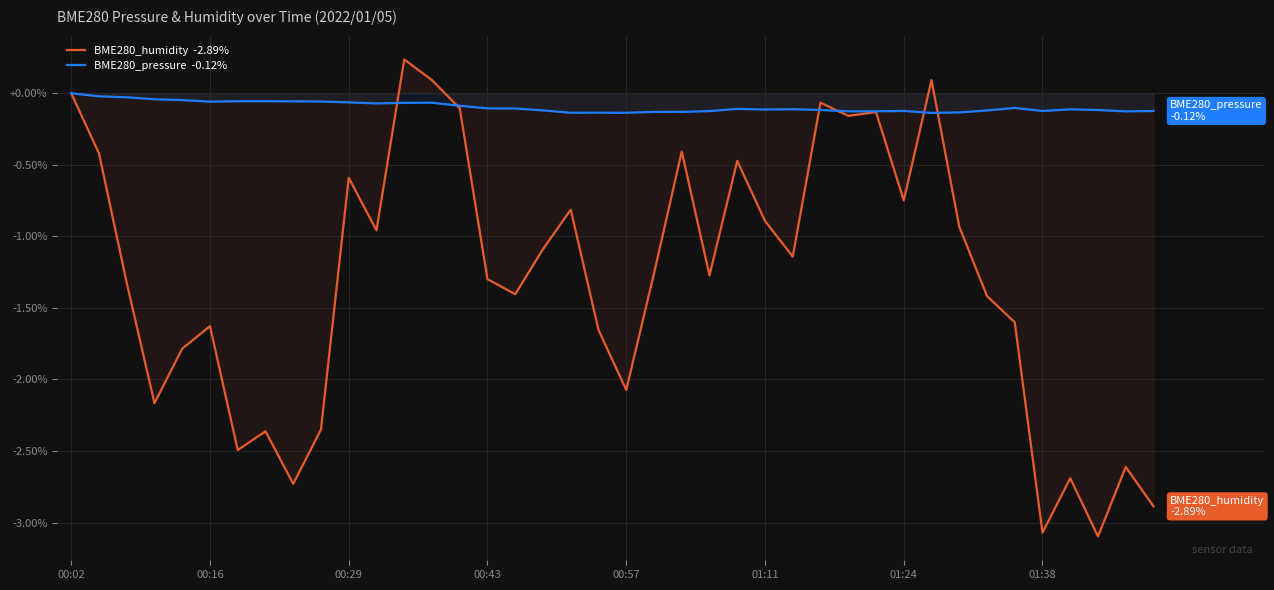

Rank the series at 38 from lowest to highest value.

BME280_humidity  -2.89%, BME280_pressure  -0.12%